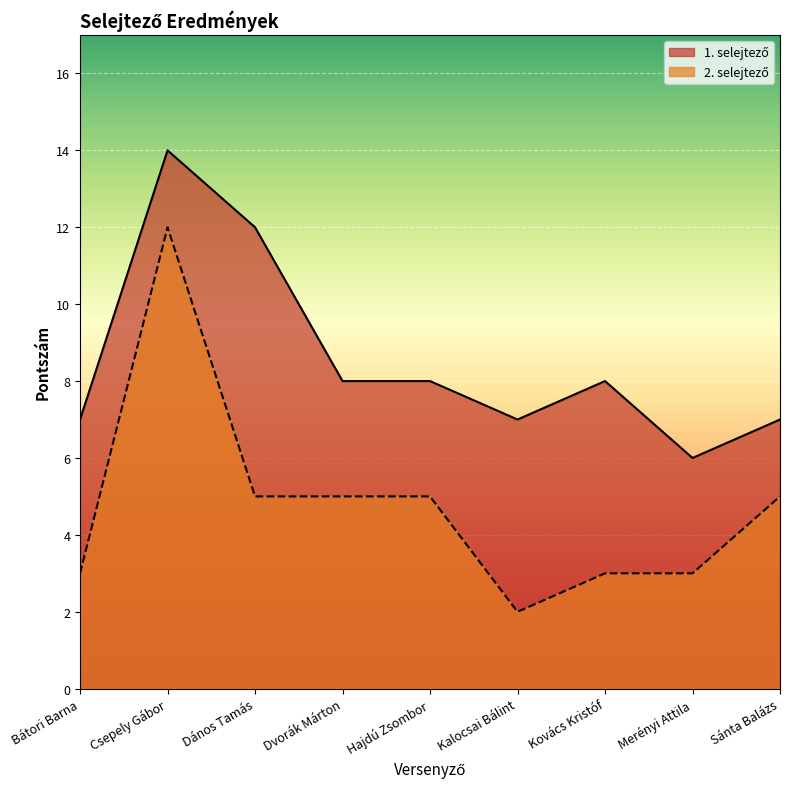

What is the difference between the second highest and second lowest values in the 2. selejtező series?

2